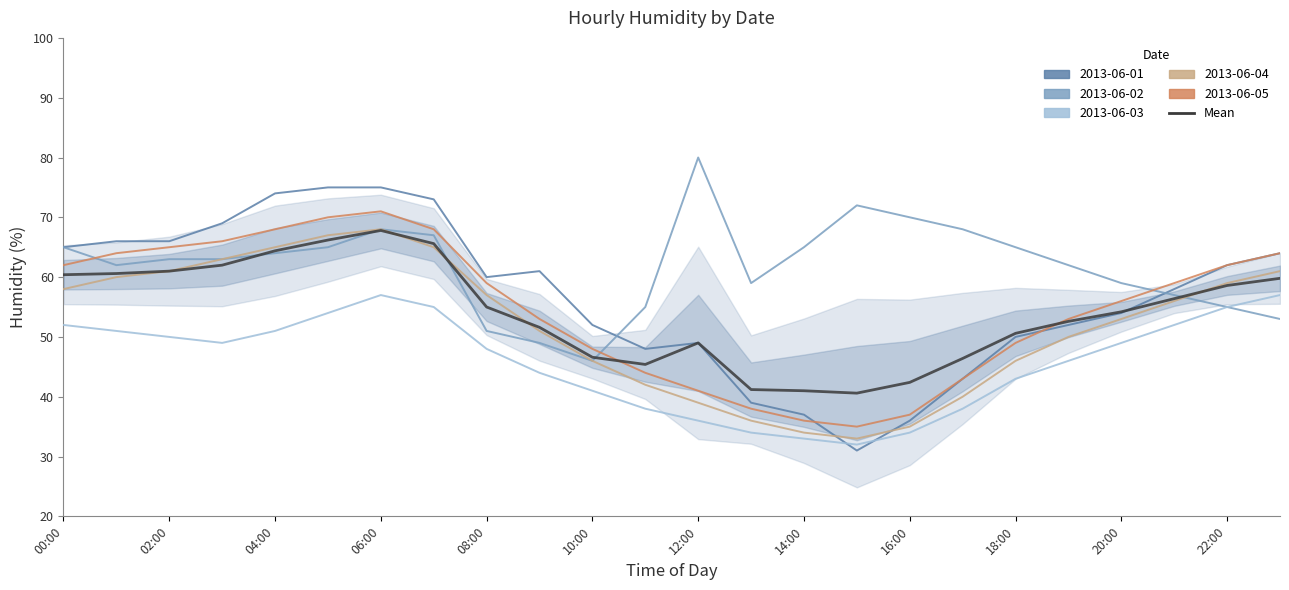

Is it true that the value at 14:00 is 41.0?

True